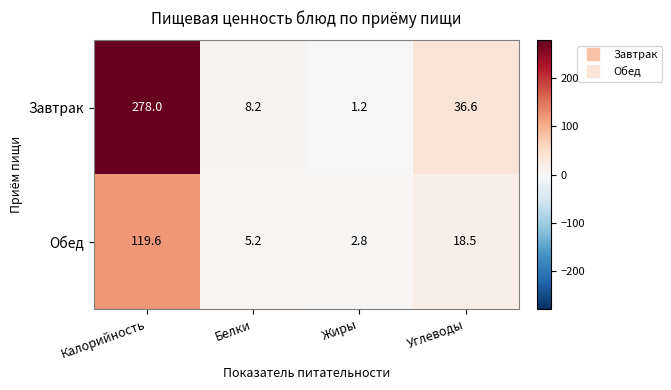

How many series are shown in this chart?

2